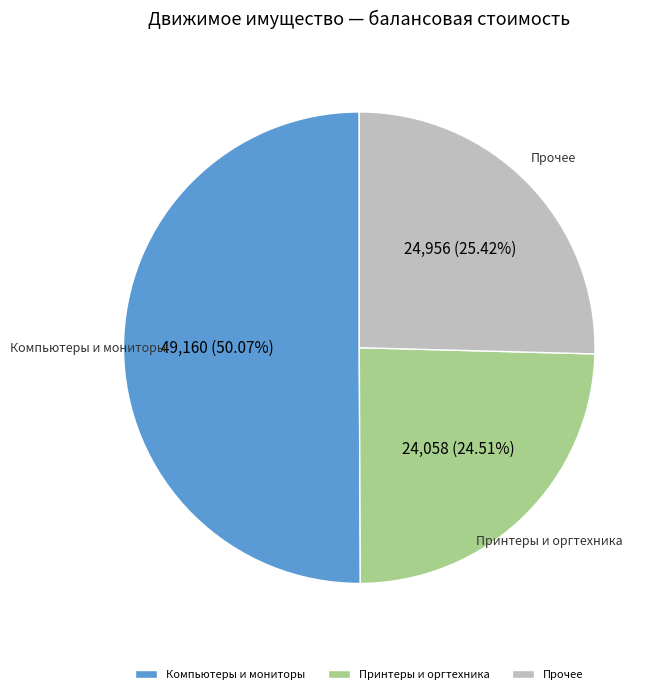

To the nearest percent, what is the difference between the largest and smallest slice percentages?

26%